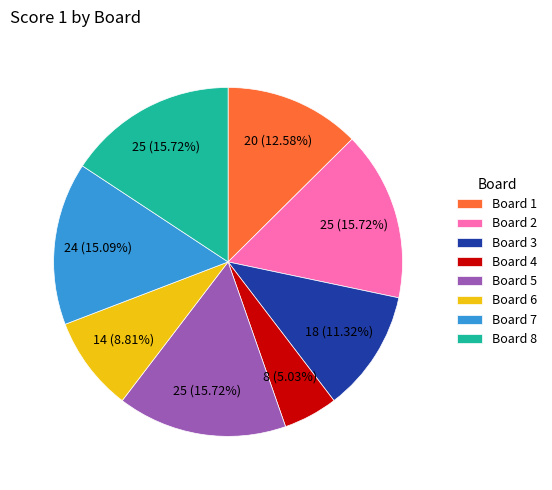

Which slice is the smallest?

Board 4